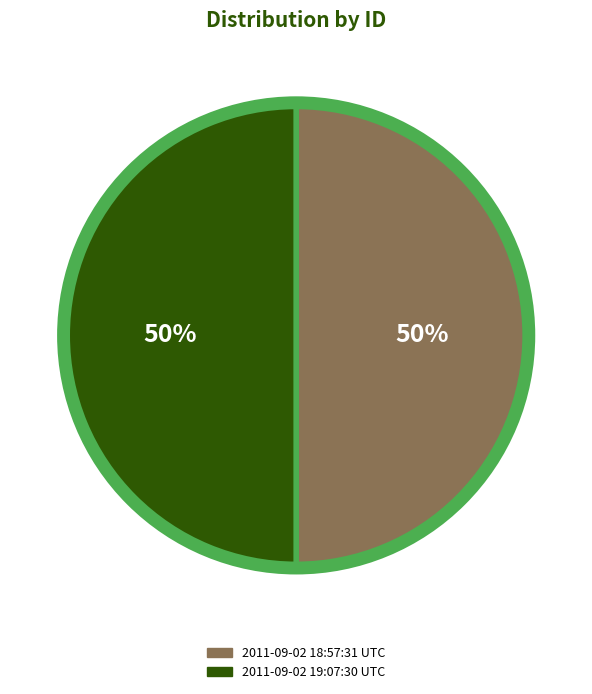

To the nearest percent, what is the combined percentage of 2011-09-02 18:57:31 UTC and 2011-09-02 19:07:30 UTC?

100%